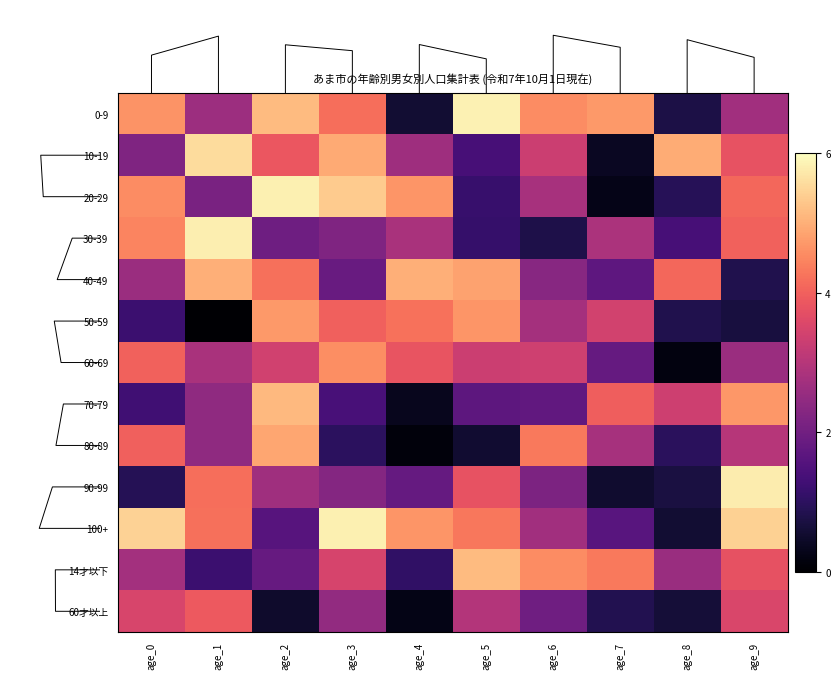

Read the 0-9 value at age_2.

5.2